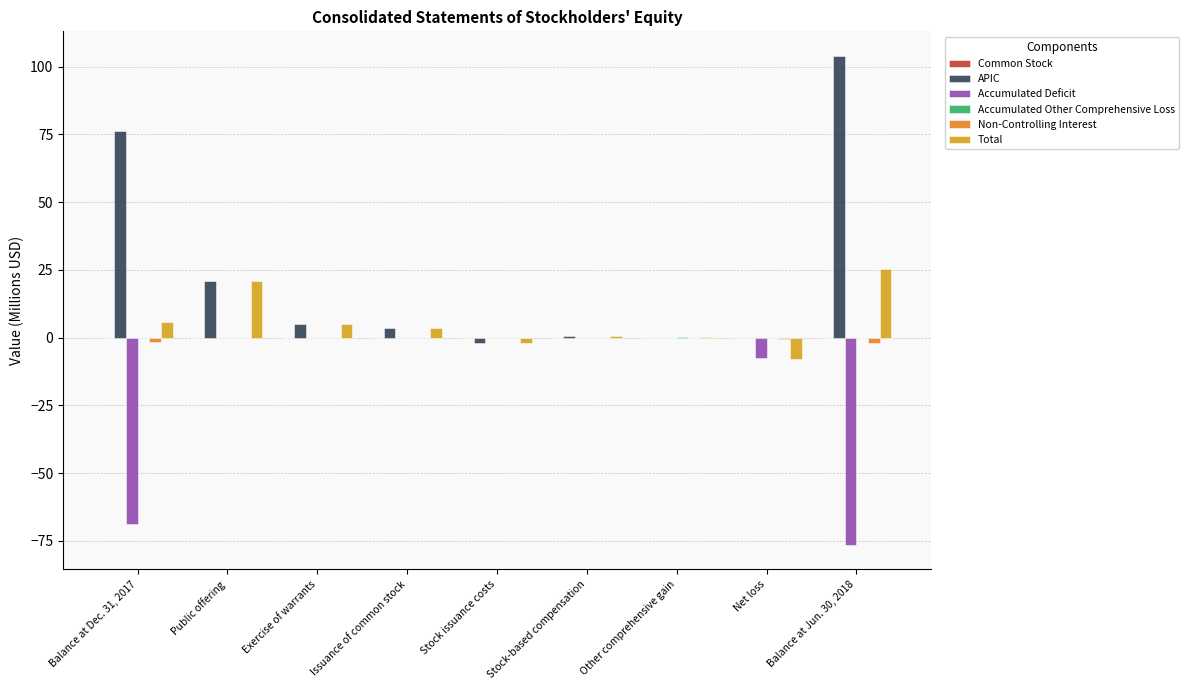

Which series has the largest total across all categories?

APIC